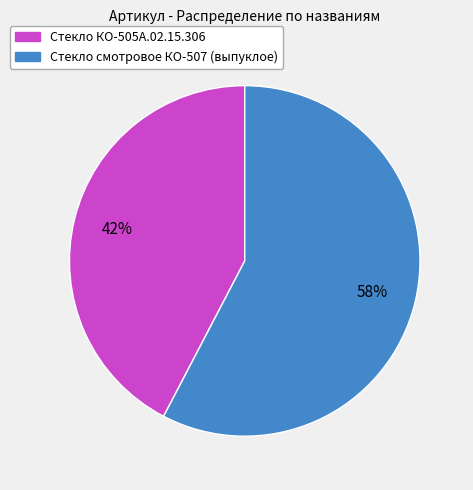

Which slice is the smallest?

Стекло КО-505А.02.15.306